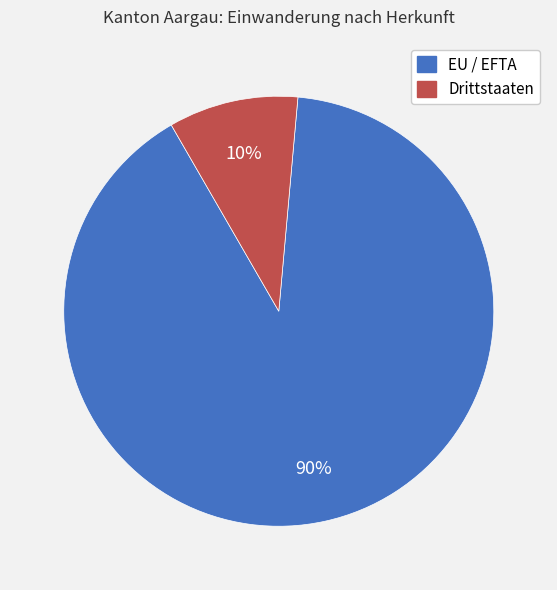

How many segments does this pie chart have?

2